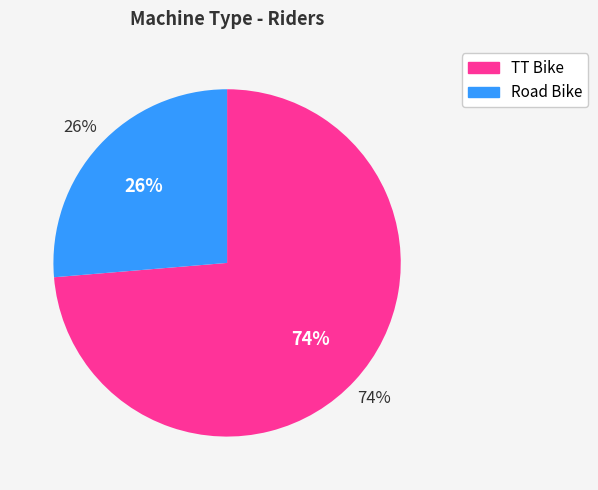

What is the total percentage of TT Bike and Road Bike?

100.0%